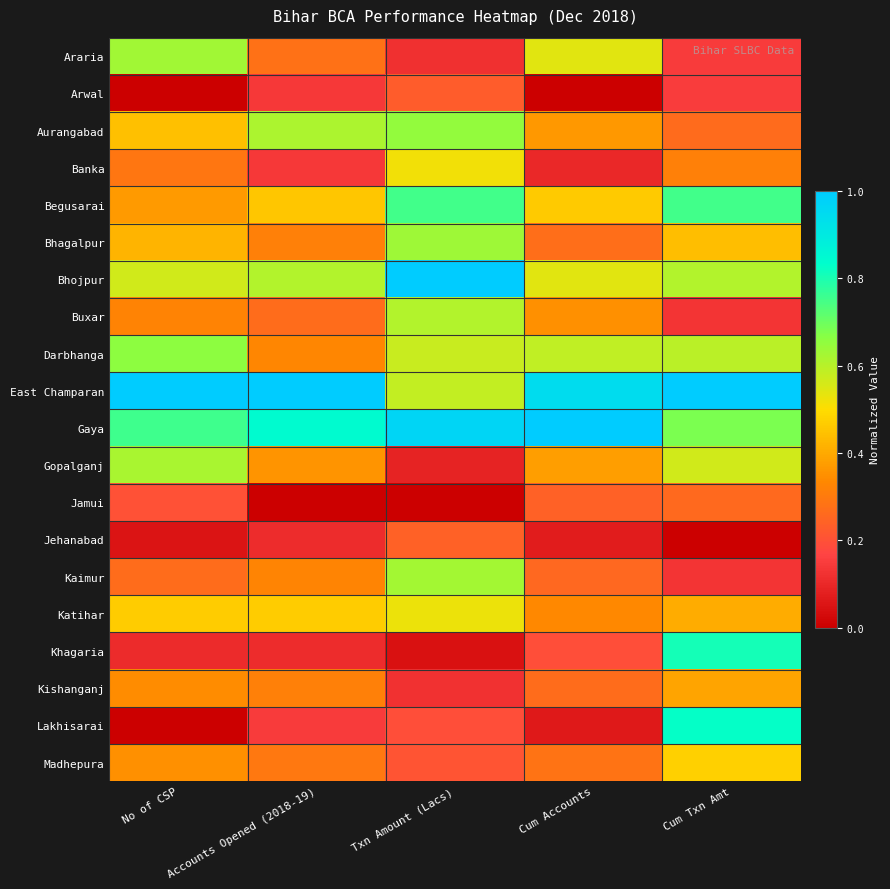

Between No of CSP and Cum Txn Amt, which series saw the biggest shift?

Lakhisarai